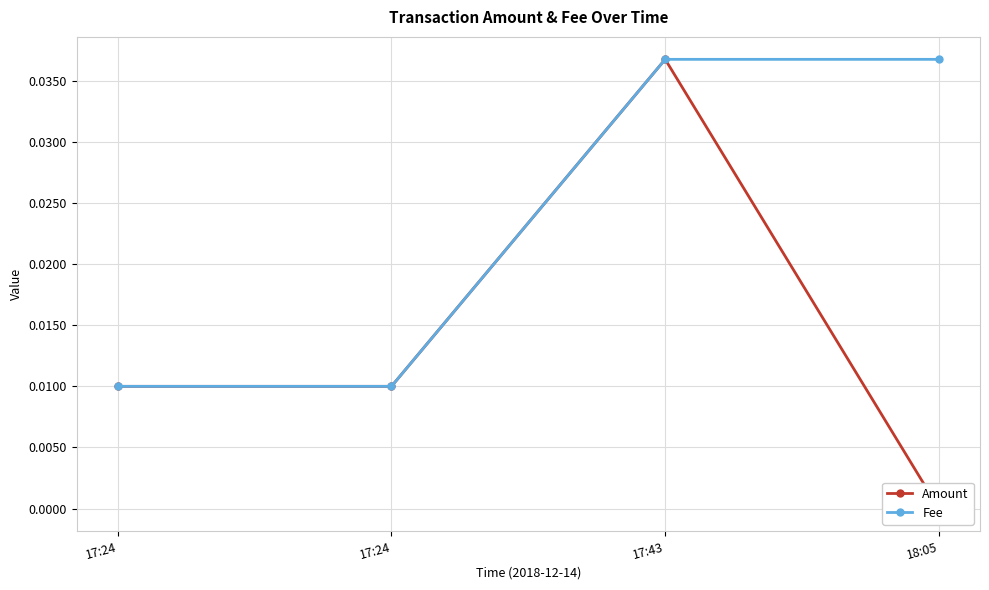

How many lines are shown in the chart?

2